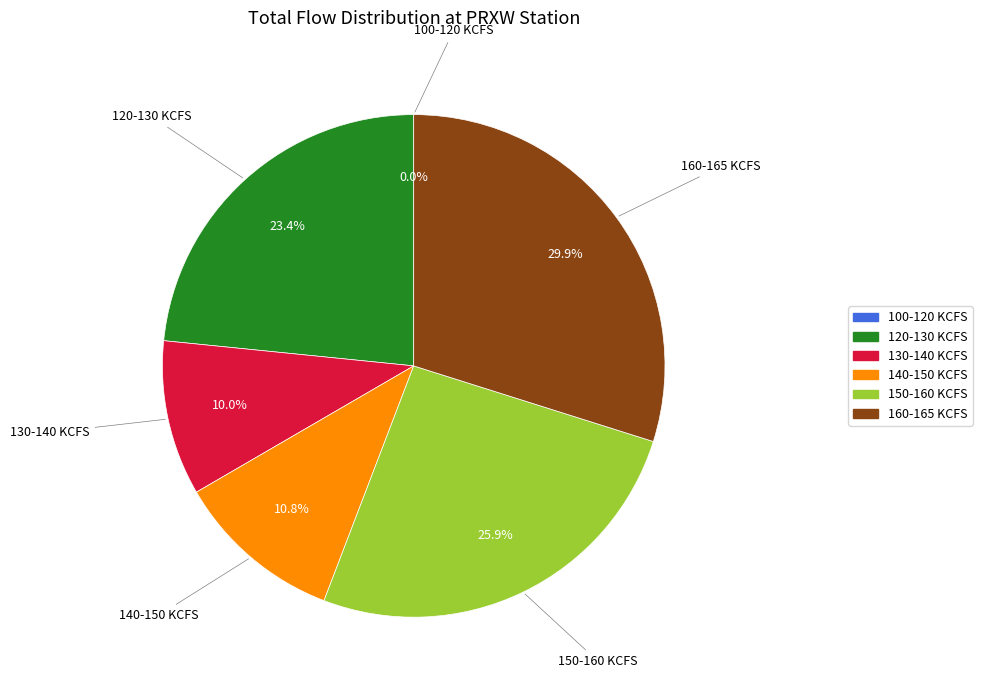

Combined, do 18 and 17 account for over 50%?

No